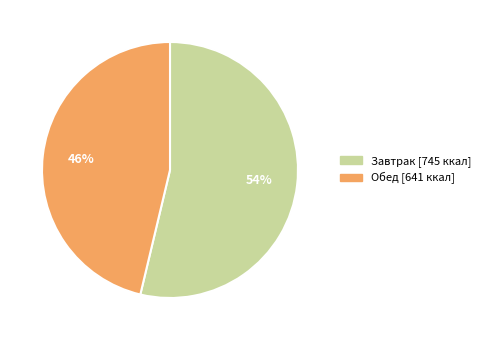

To the nearest percent, what percentage of the pie is Обед?

46%